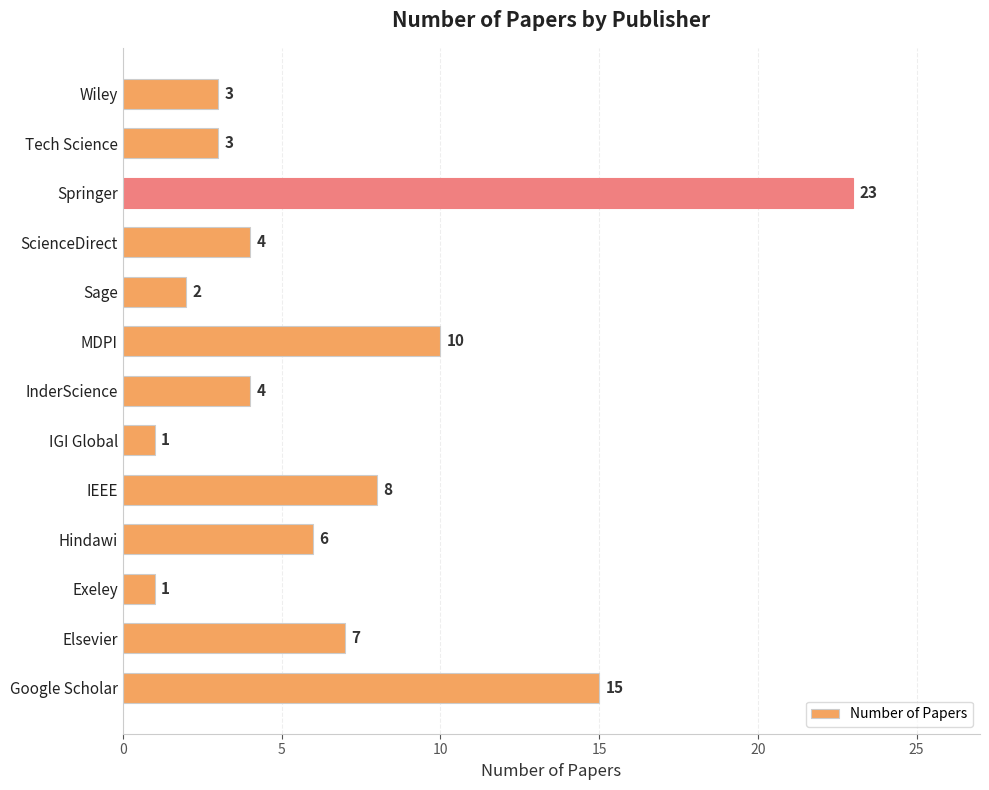

What is the greatest value displayed?

23